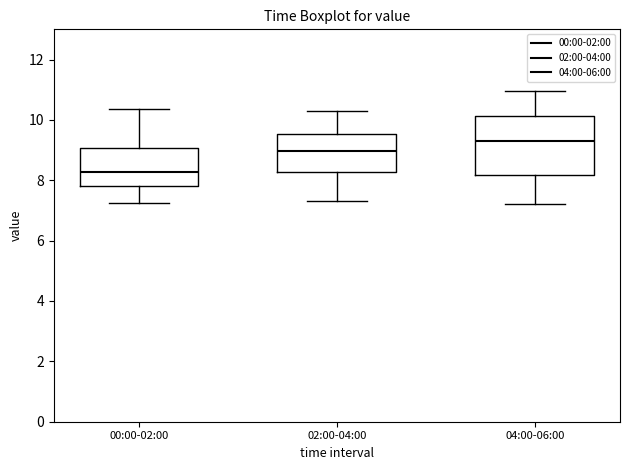

Reading left to right, transcribe this box plot: for each box, give where its median line is, the range the box spans, and where its two whiskers end, as read against the y-axis. The values are not printed on the chart, so give them approximately, as read against the axis.

00:00-02:00: median 8.2, box 7.8 to 9.0, whiskers 7.2 to 10.4
02:00-04:00: median 9.0, box 8.2 to 9.6, whiskers 7.4 to 10.4
04:00-06:00: median 9.4, box 8.2 to 10.2, whiskers 7.2 to 11.0